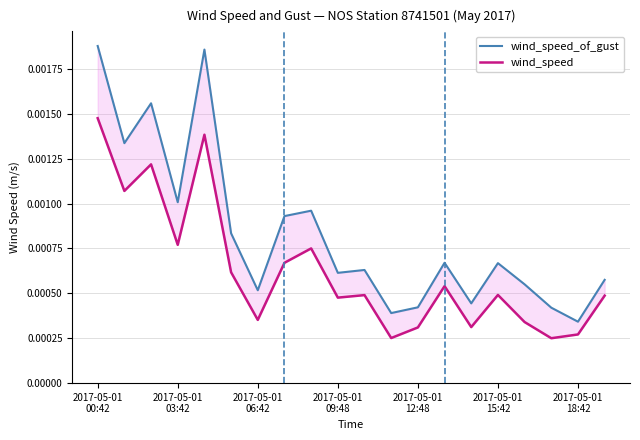

At which label does wind_speed reach its peak?

2017-05-01
00:42